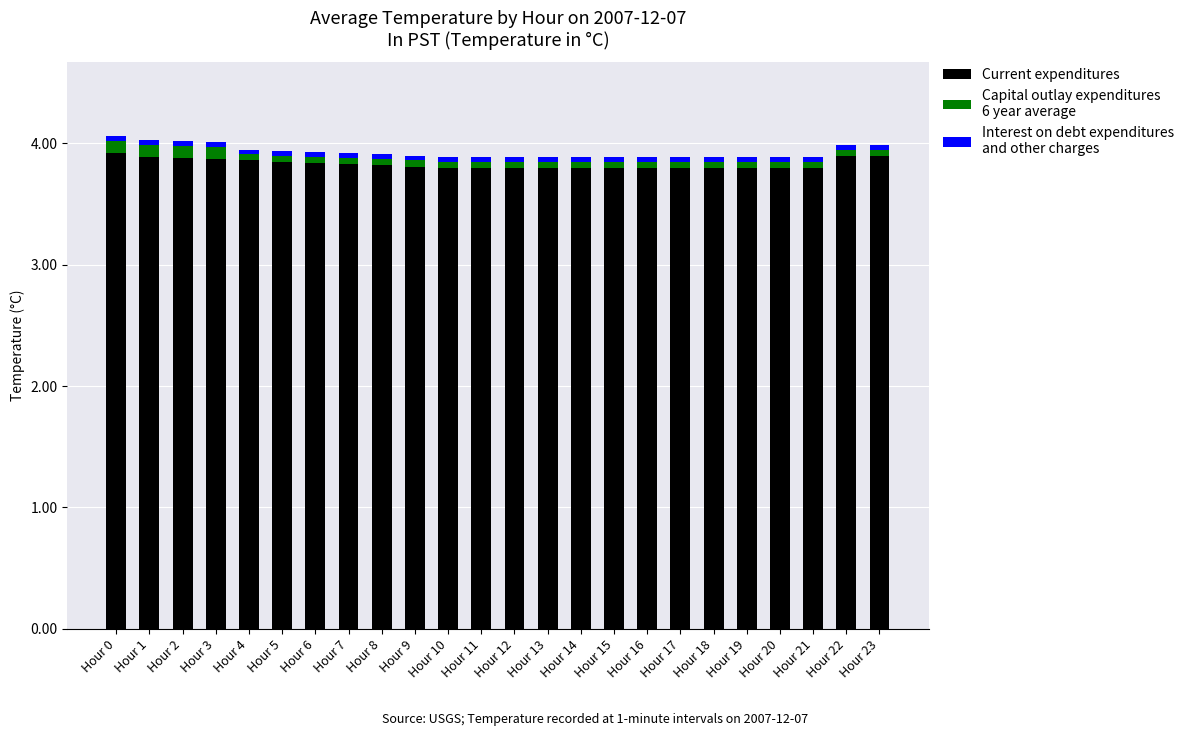

How many bars are there in total?

24